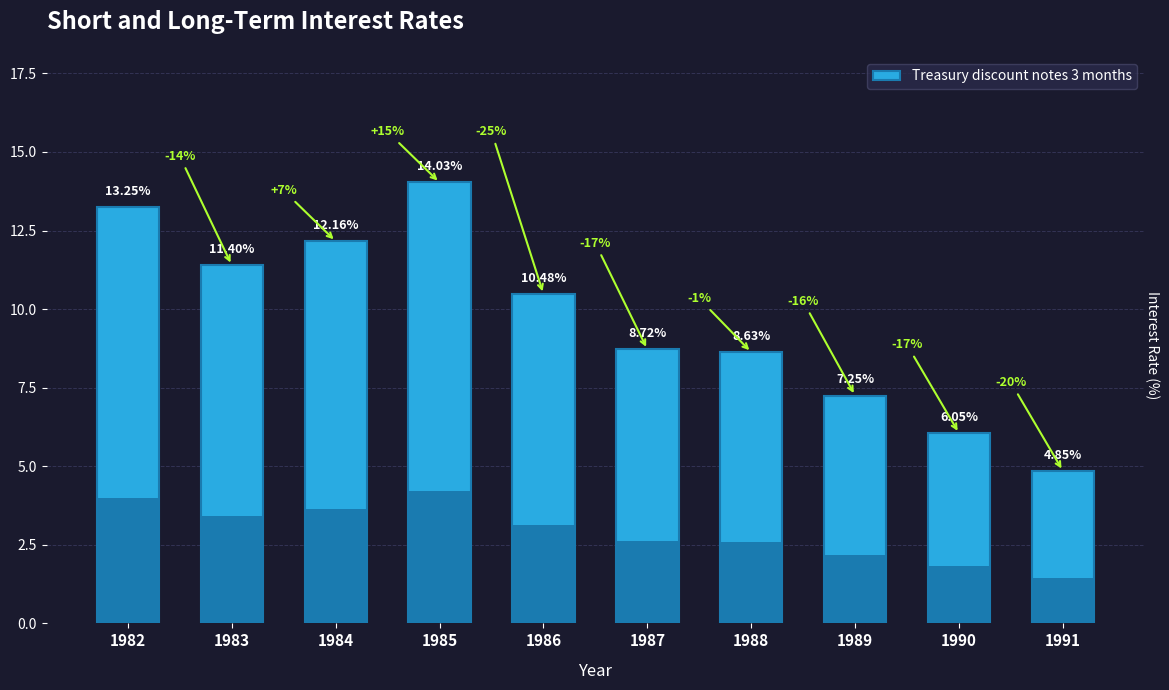

List the labels in order of value, smallest first.

1991, 1990, 1989, 1988, 1987, 1986, 1983, 1984, 1982, 1985